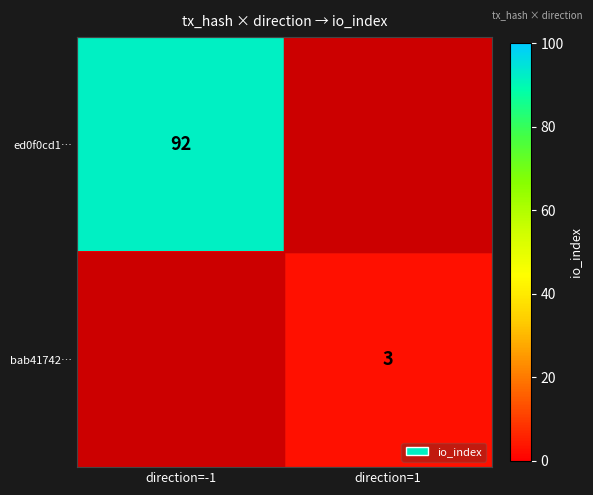

The value of bab41742… at direction=1 is 5. True or false?

False